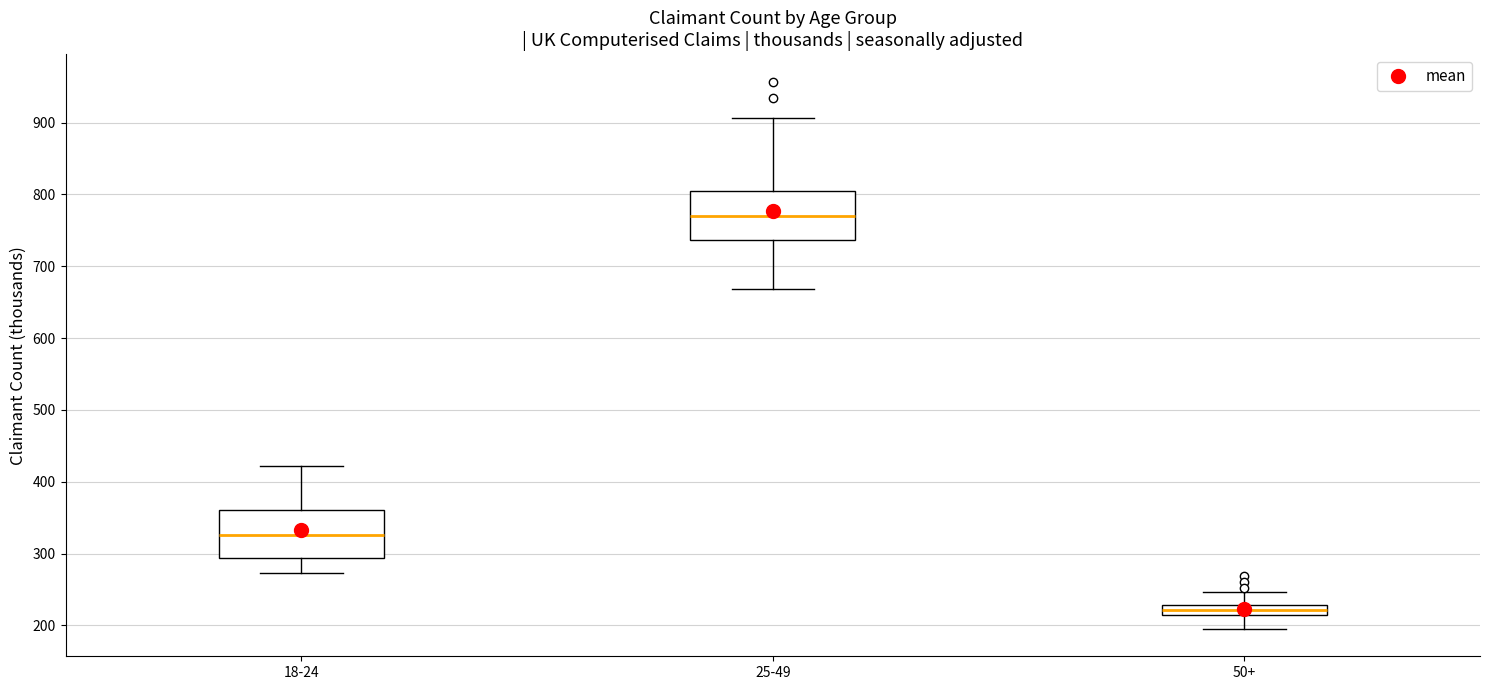

Which box has the highest median line?

25-49